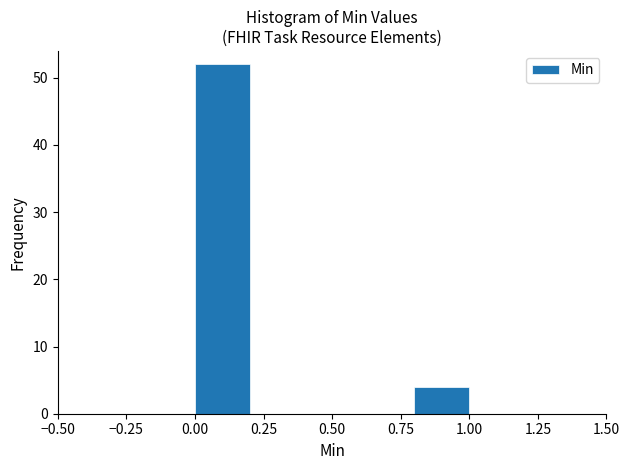

Over which range of the x-axis is the bar tallest?

0.0 to 0.2